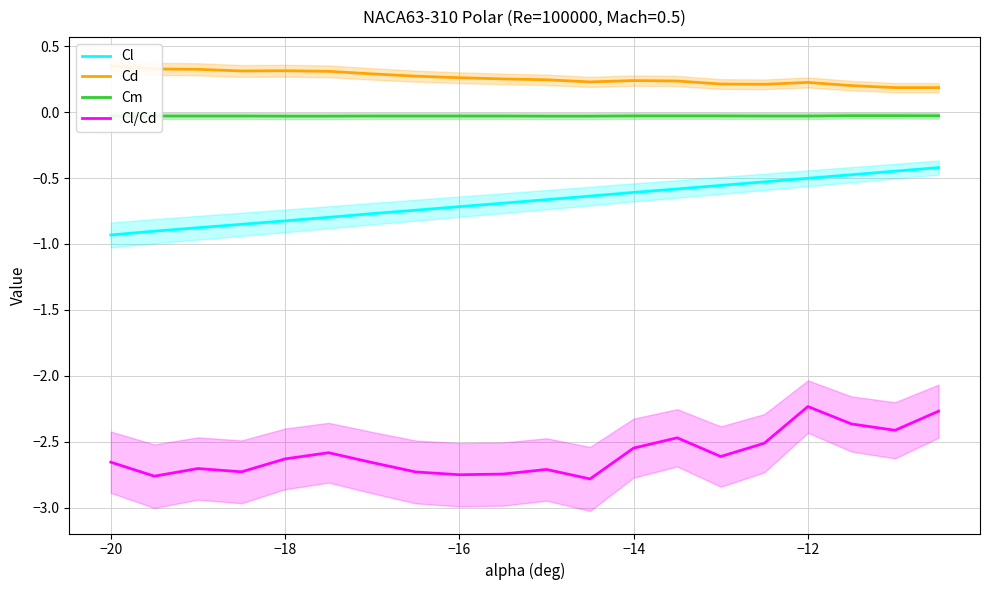

How many lines are shown in the chart?

4